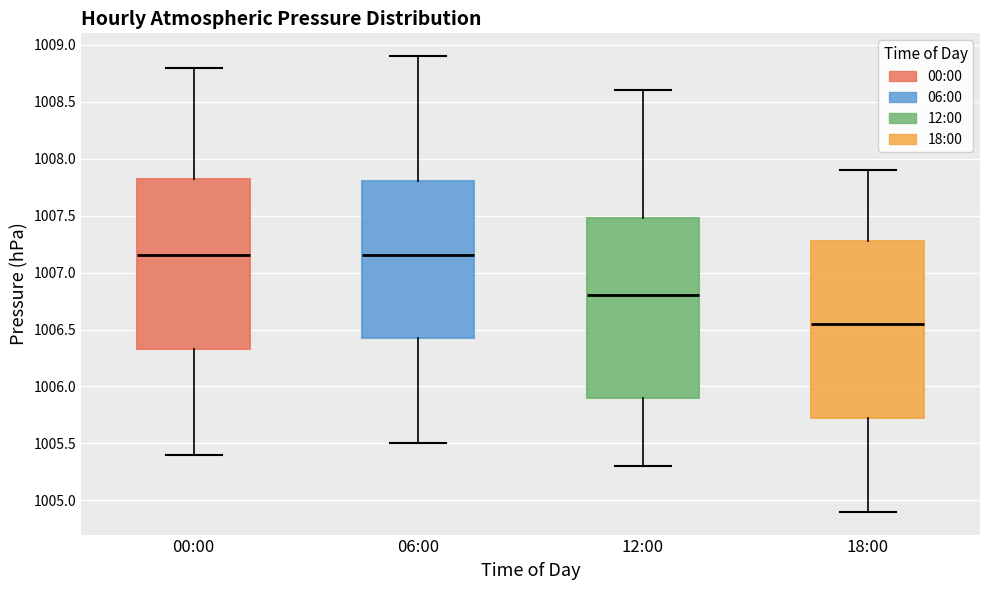

Reading left to right, read every box against the y-axis: the position of its median line, the range the box covers, and the ends of its whiskers. The values are not printed on the chart, so give them approximately, as read against the axis.

00:00: median 1007.15, box 1006.35 to 1007.85, whiskers 1005.40 to 1008.80
06:00: median 1007.15, box 1006.45 to 1007.80, whiskers 1005.50 to 1008.90
12:00: median 1006.80, box 1005.90 to 1007.50, whiskers 1005.30 to 1008.60
18:00: median 1006.55, box 1005.75 to 1007.30, whiskers 1004.90 to 1007.90